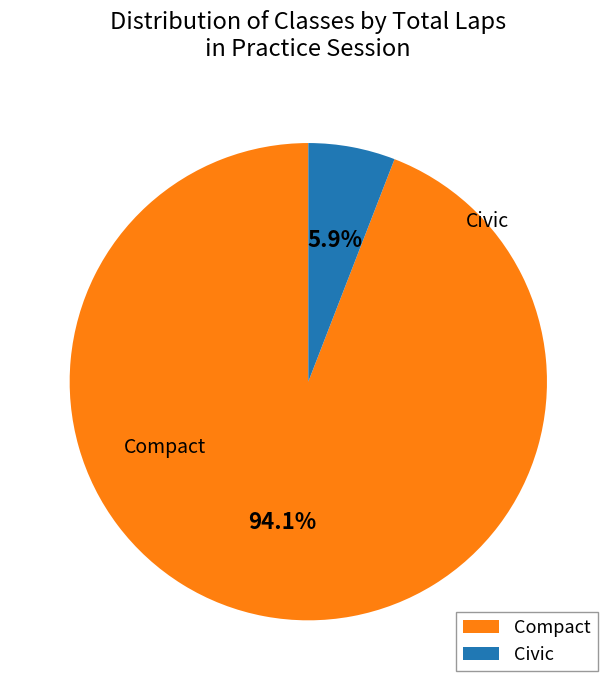

Which category has the biggest portion of the pie?

Compact